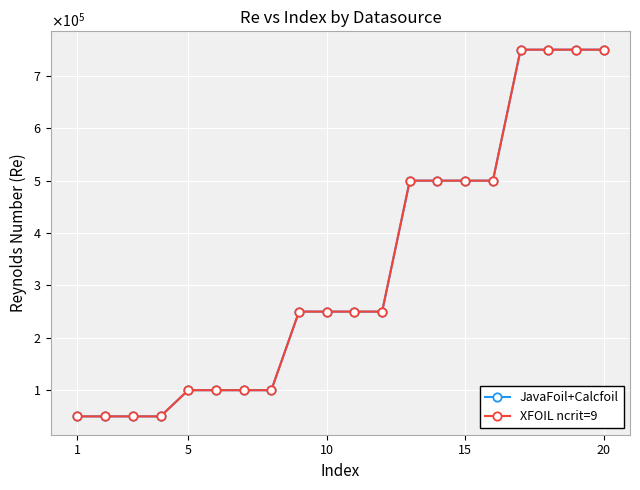

Is this an area chart (filled region under the line)?

No